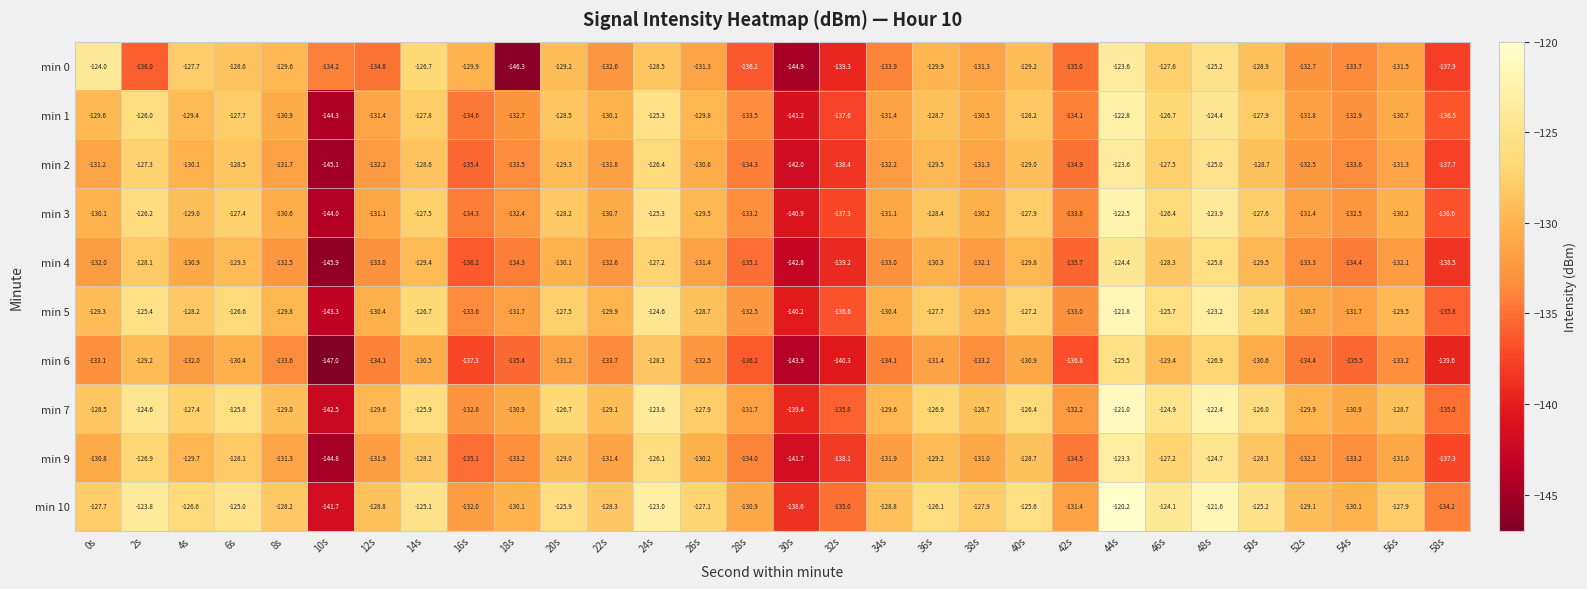

True or false: min 7 has a value of -132.8 at 16s.

True